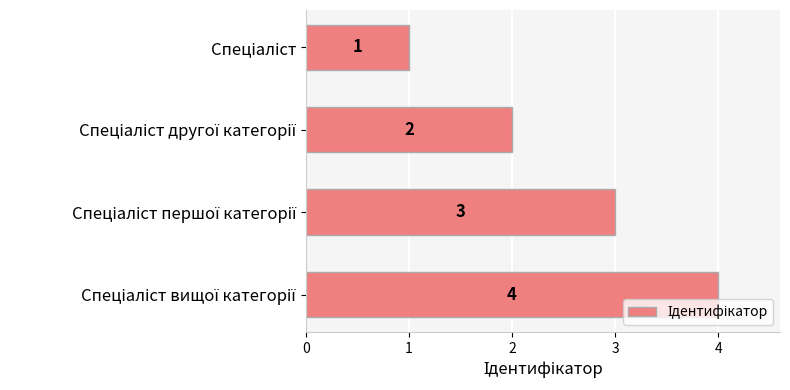

What is the value of the 3rd bar from the top?

3